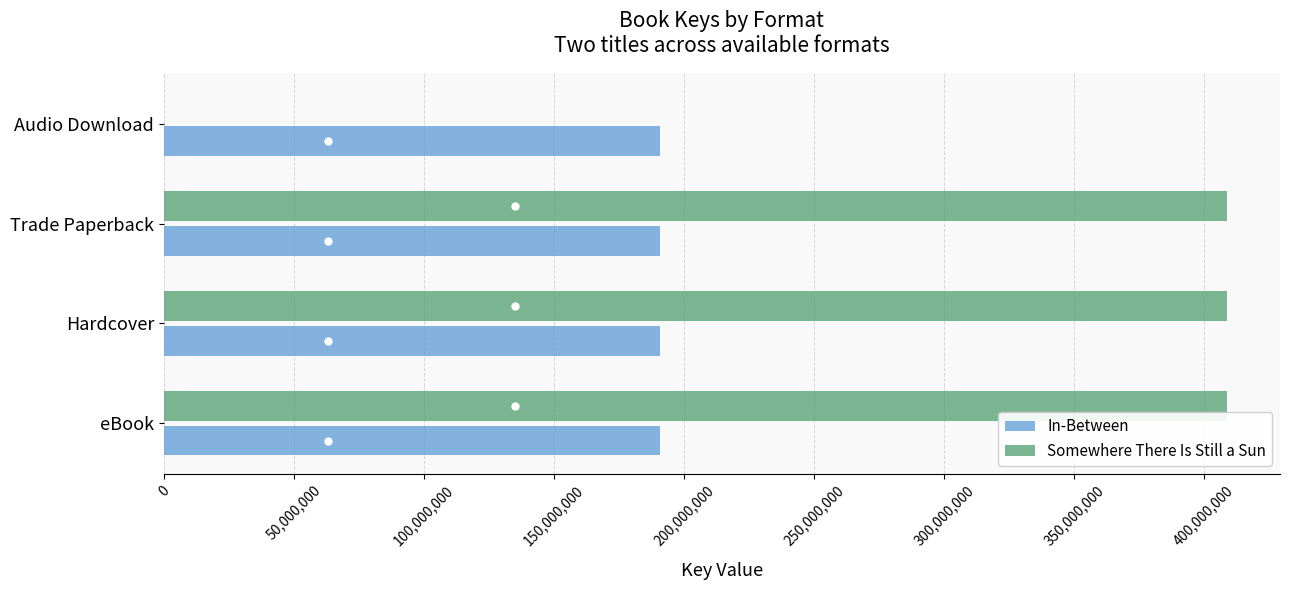

Is it true that Somewhere There Is Still a Sun equals 180242789 at Hardcover?

False